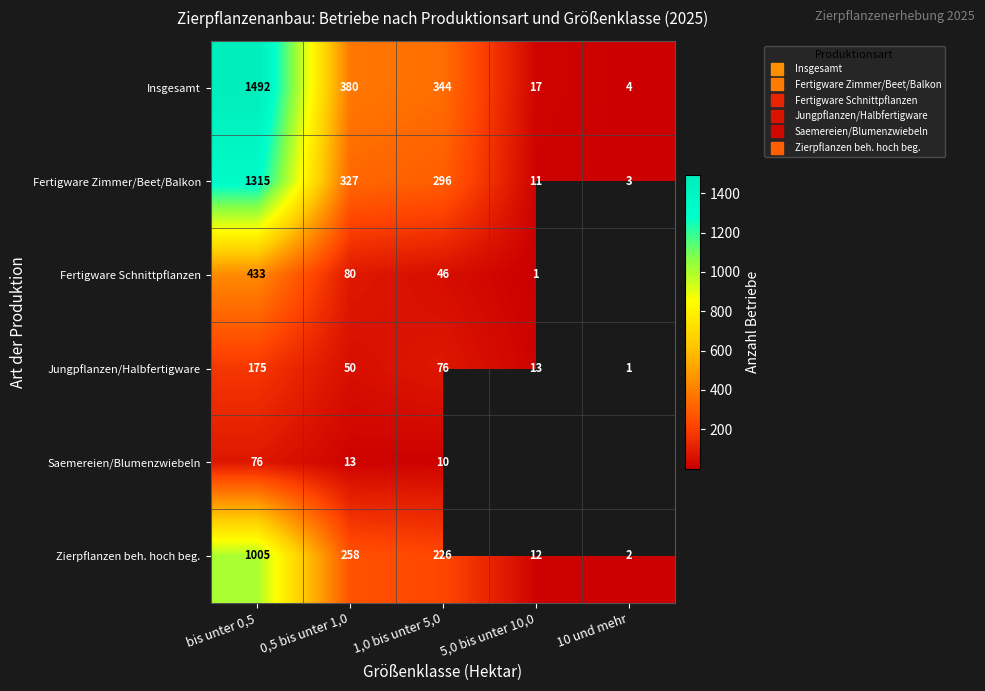

The value of Fertigware Zimmer/Beet/Balkon at 1,0 bis unter 5,0 is 138. True or false?

False